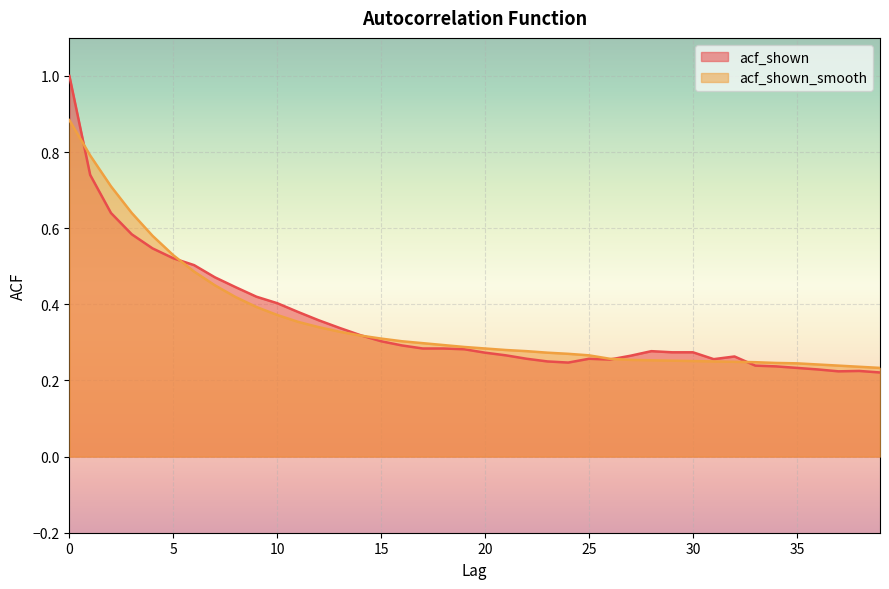

How many intersections are there between acf_shown and acf_shown_smooth?

5